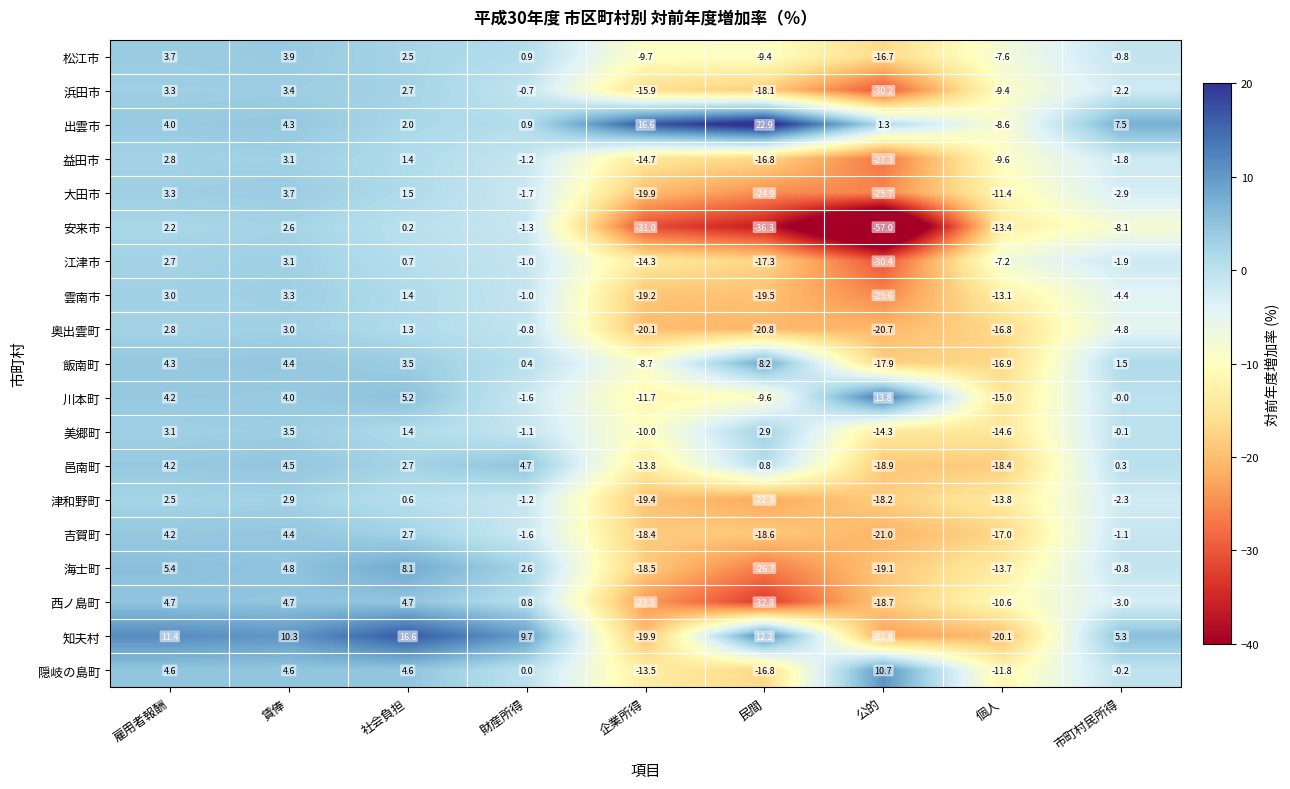

Which series has the largest total across all categories?

出雲市